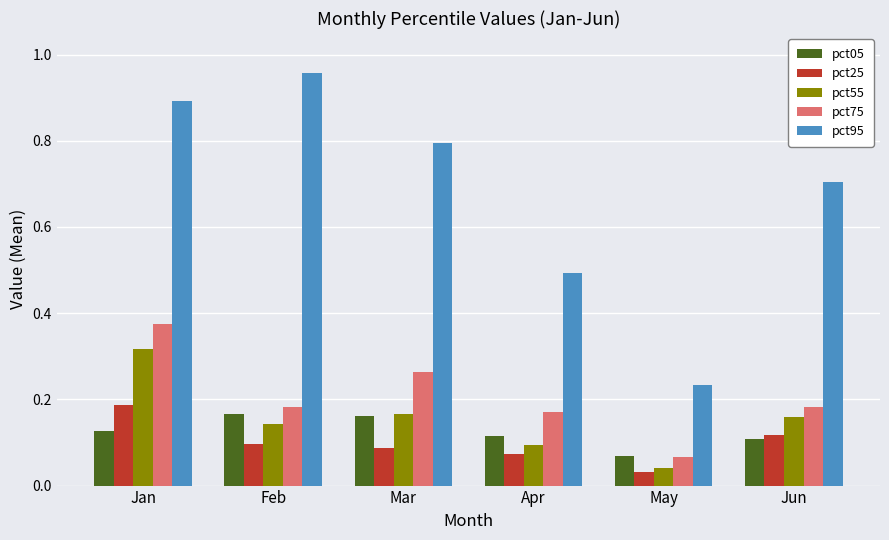

Which series has the largest total across all categories?

pct95